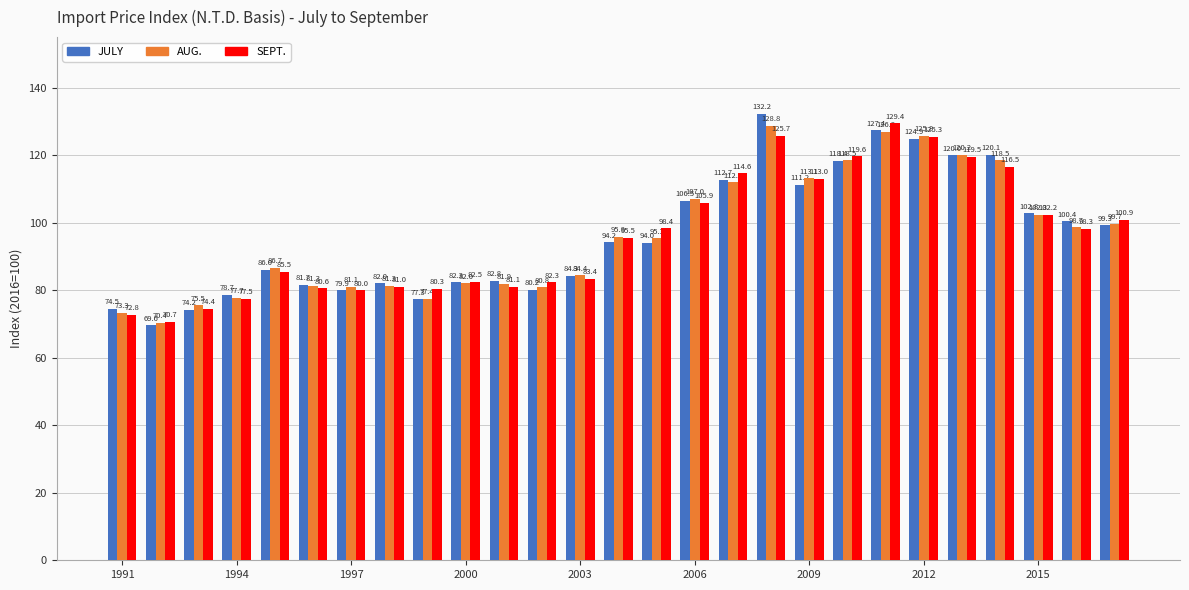

What are all the series names shown in the legend?

JULY, AUG., SEPT.